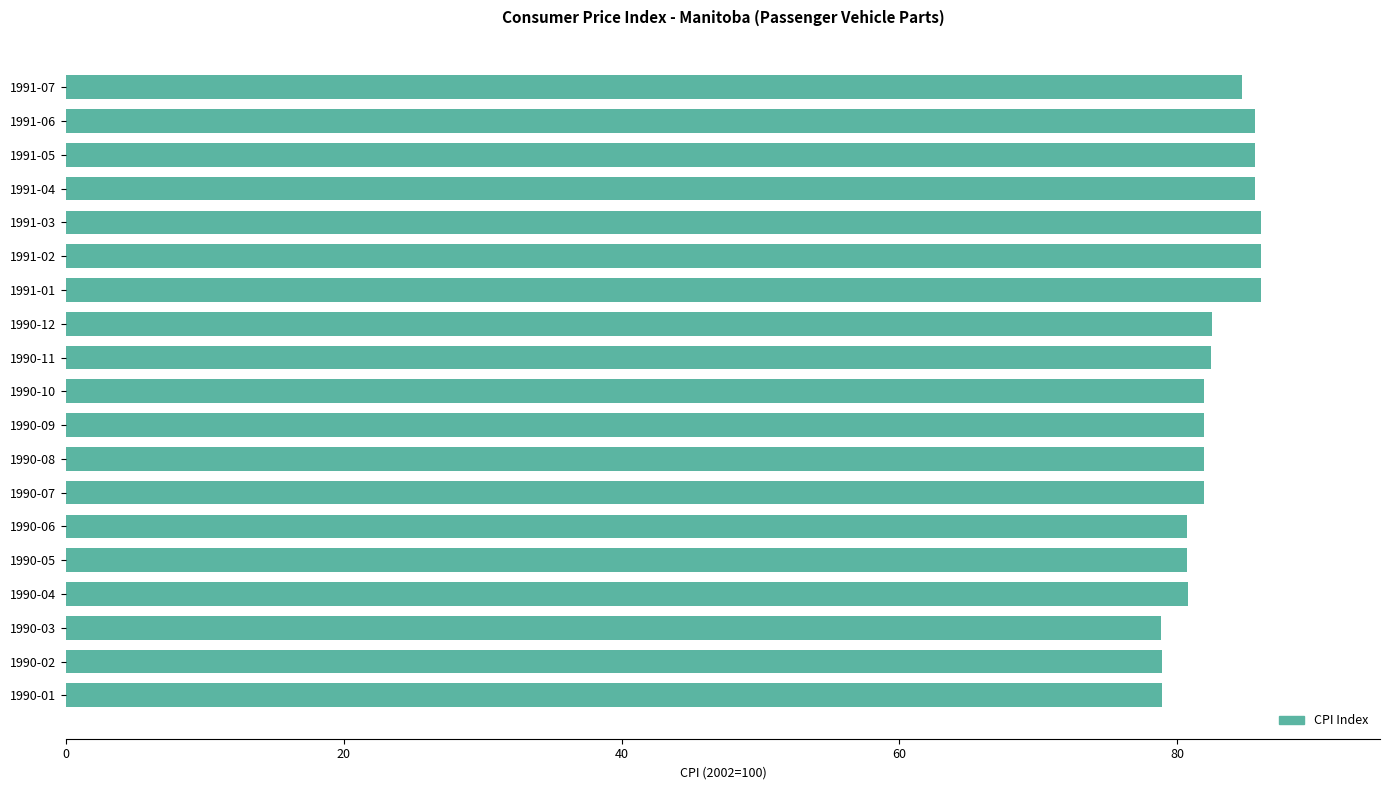

Are the bars horizontal?

Yes